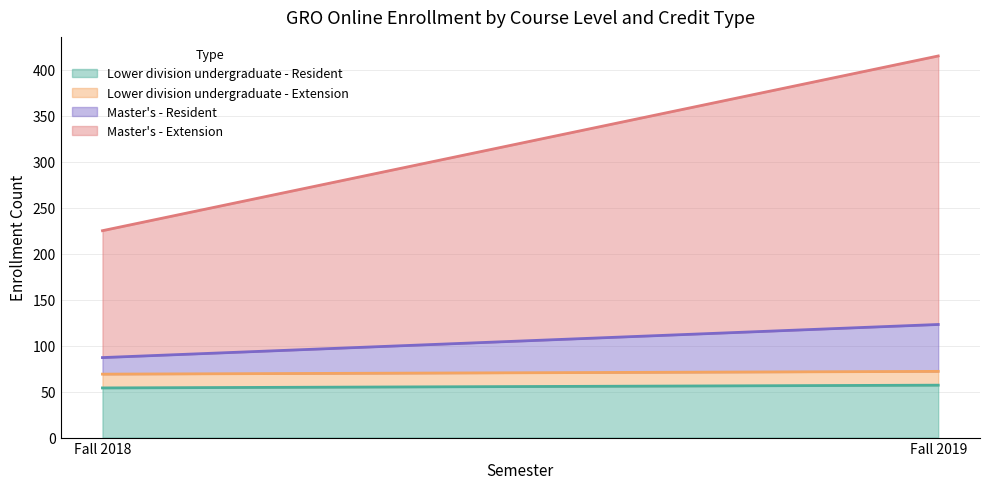

The value of Master's - Resident at Fall 2018 is 18. True or false?

True